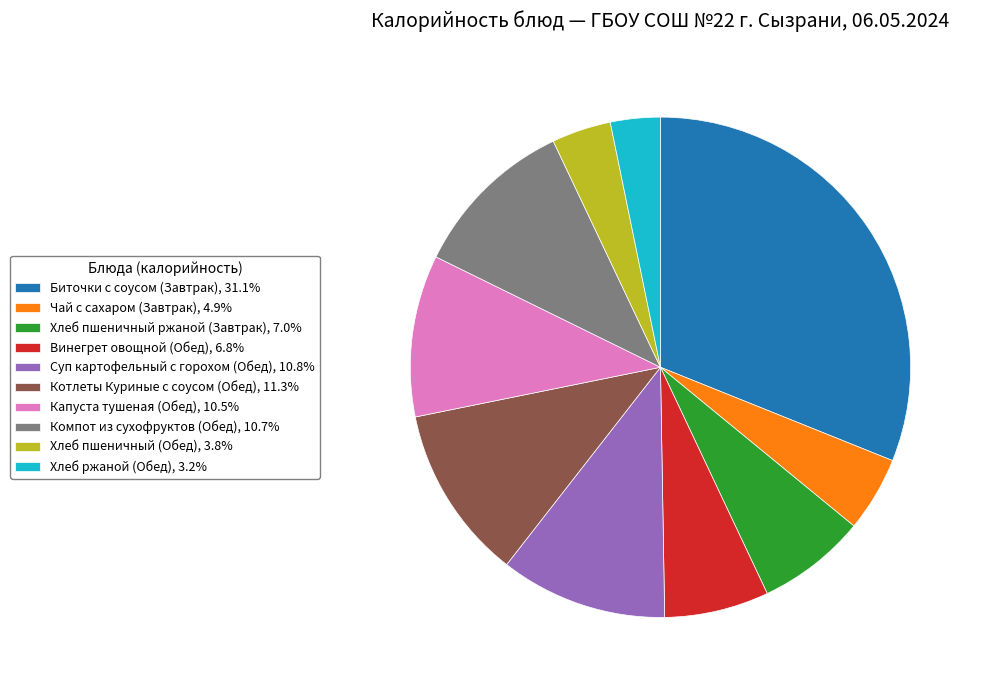

Which slice is the smallest?

Хлеб ржаной (Обед)